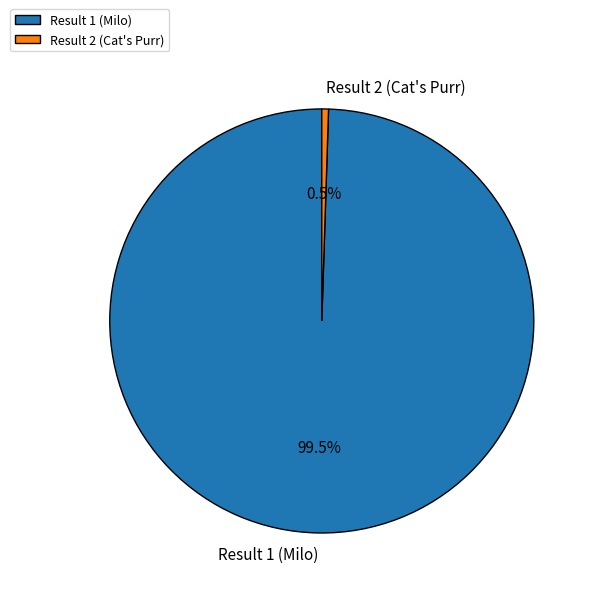

What is the ratio of the value at Result 1 (Milo) to the value at Result 2 (Cat's Purr)?

195.5